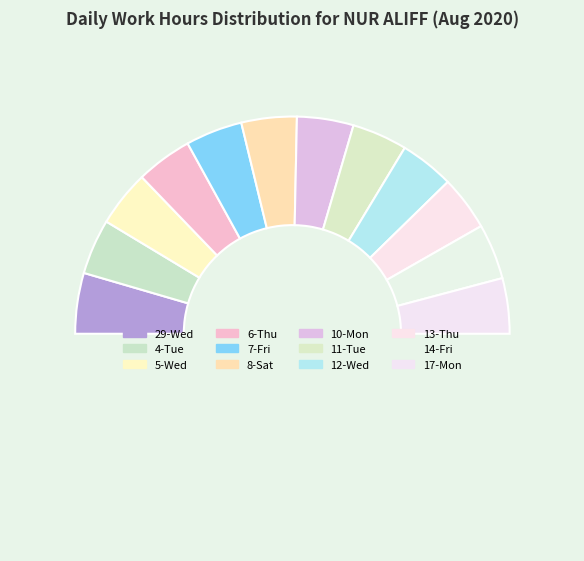

How many segments does this pie chart have?

13